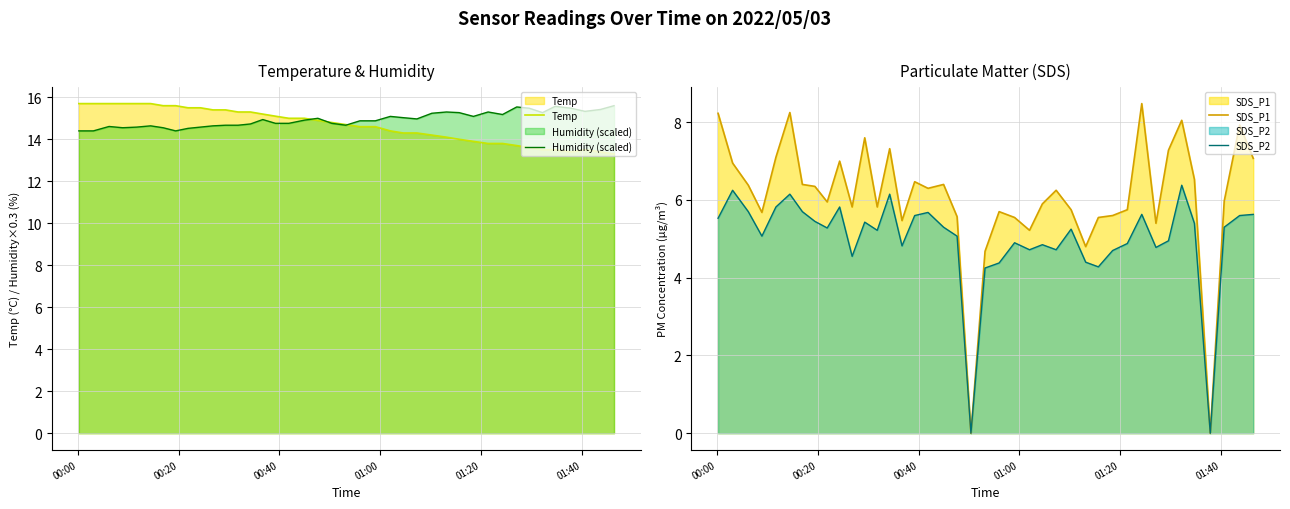

Reading left to right, what are all the values shown in this chart?

Temp: 15.7	15.7	15.7	15.7	15.7	15.7	15.6	15.6	15.5	15.5	15.4	15.4	15.3	15.3	15.2	15.1	15.0	15.0	14.9	14.8	14.7	14.6	14.6	14.4	14.3	14.3	14.2	14.1	14.0	13.9	13.8	13.8	13.7	13.6	13.5	13.5	13.4	13.5	13.4	13.3
Humidity (scaled): 14.4	14.4	14.6	14.5	14.6	14.6	14.5	14.4	14.5	14.6	14.6	14.7	14.7	14.7	14.9	14.8	14.8	14.9	15.0	14.8	14.7	14.9	14.9	15.1	15.0	15.0	15.2	15.3	15.3	15.1	15.3	15.2	15.5	15.5	15.3	15.6	15.5	15.3	15.4	15.6
SDS_P1: 8.2	7.0	6.4	5.7	7.1	8.2	6.4	6.3	6.0	7.0	5.8	7.6	5.8	7.3	5.5	6.5	6.3	6.4	5.6	0.0	4.7	5.7	5.5	5.2	5.9	6.2	5.8	4.8	5.5	5.6	5.8	8.5	5.4	7.3	8.1	6.5	0.0	6.0	7.9	7.1
SDS_P2: 5.5	6.2	5.7	5.1	5.8	6.2	5.7	5.5	5.3	5.8	4.5	5.4	5.2	6.2	4.8	5.6	5.7	5.3	5.1	0.0	4.2	4.4	4.9	4.7	4.8	4.7	5.2	4.4	4.3	4.7	4.9	5.6	4.8	5.0	6.4	5.4	0.0	5.3	5.6	5.6